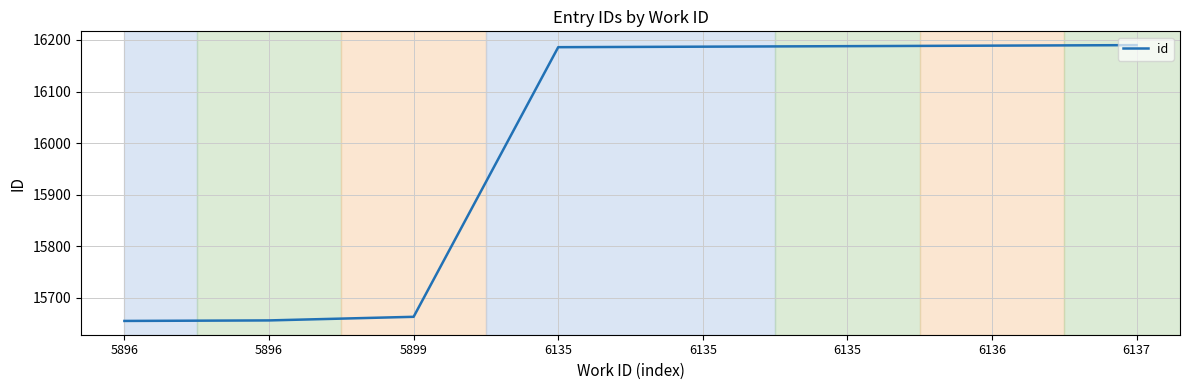

What is the difference between the maximum and minimum values?

535